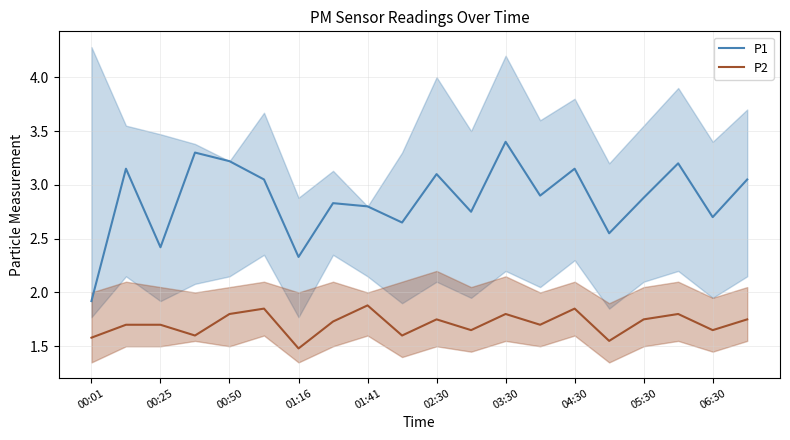

Is the value of P1 at 00:01 greater than the value of P2 at 01:16?

Yes